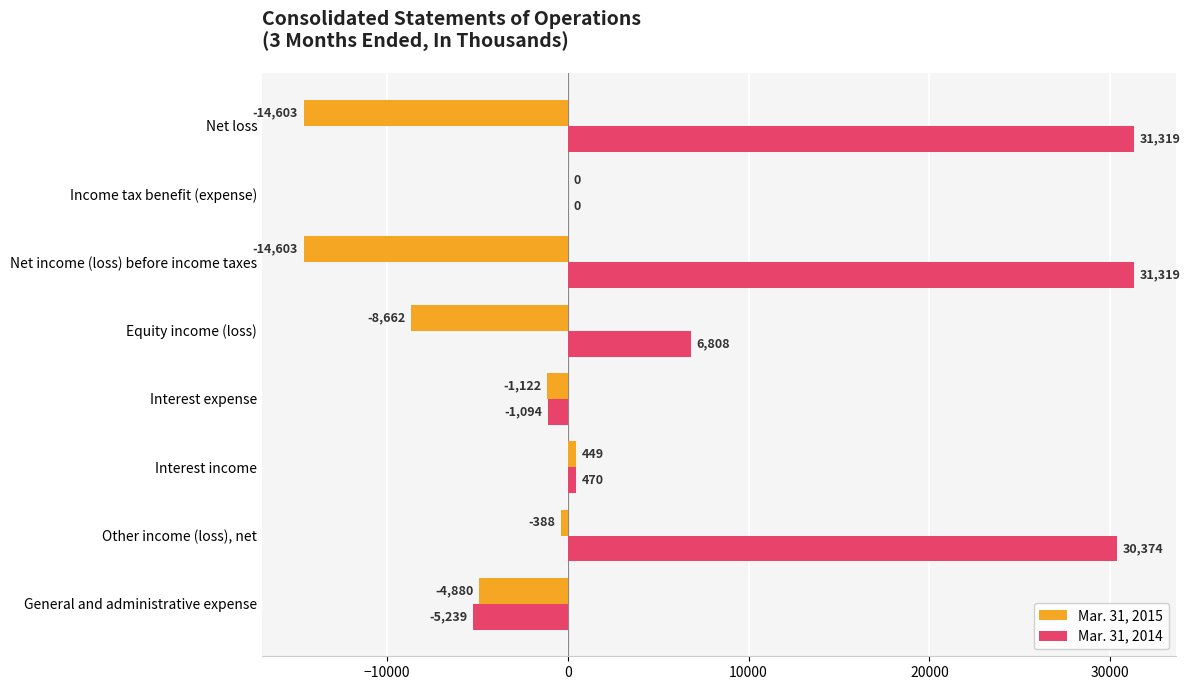

What is the sum of all Mar. 31, 2014 values?

93957